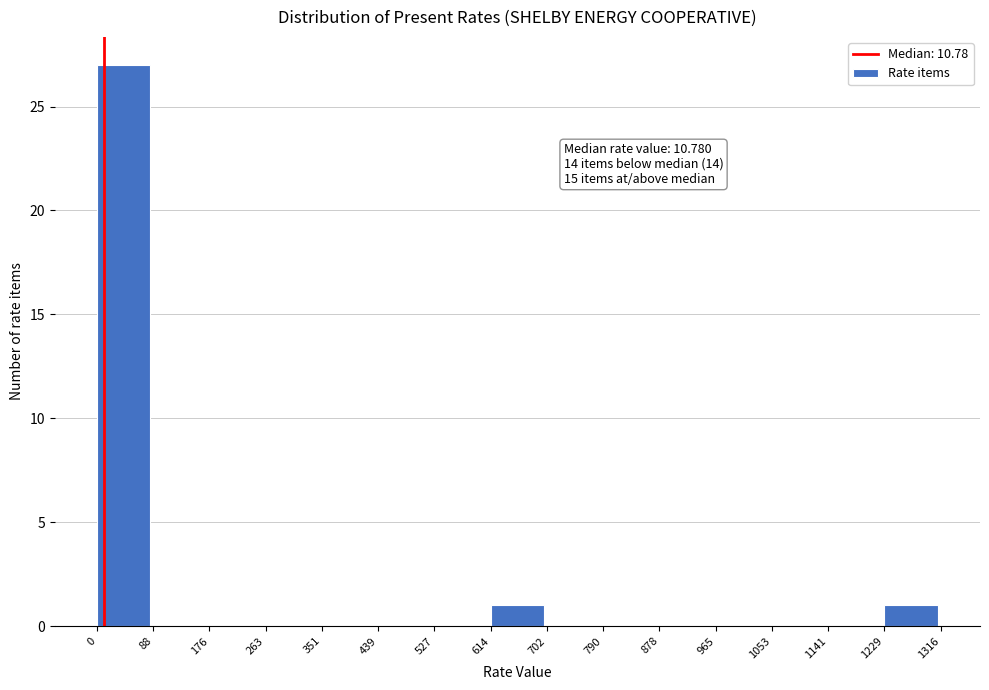

Over which range of the x-axis is the bar tallest?

0 to 88